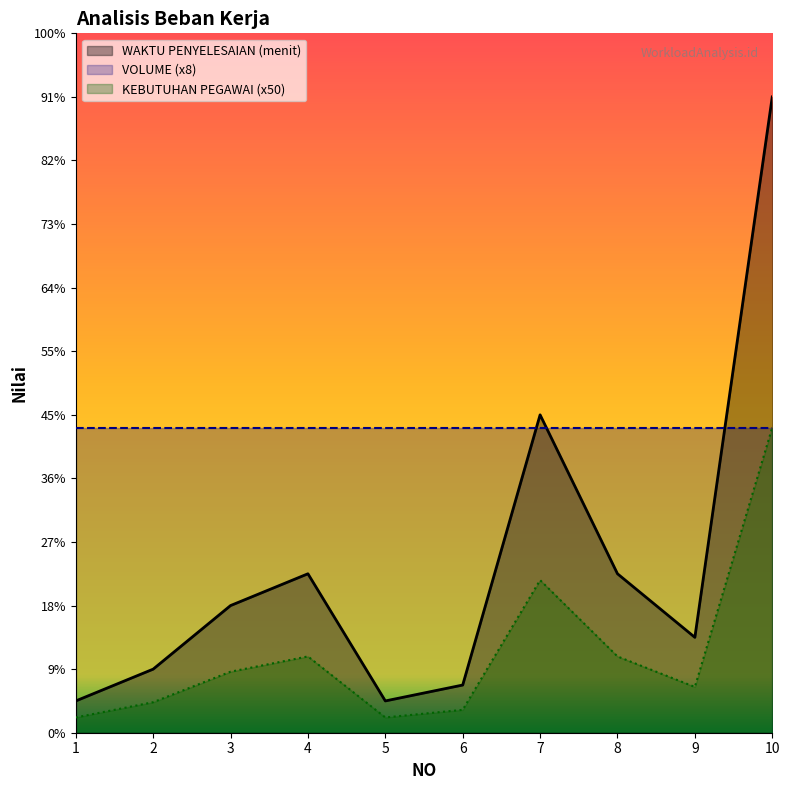

Reading right to left, list all the values displayed in this chart.

WAKTU PENYELESAIAN (menit): 10=96.0	9=14.4	8=24.0	7=48.0	6=7.2	5=4.8	4=24.0	3=19.2	2=9.6	1=4.8
KEBUTUHAN PEGAWAI: 10=200.0	9=30.0	8=50.0	7=100.0	6=15.0	5=10.0	4=50.0	3=40.0	2=20.0	1=10.0